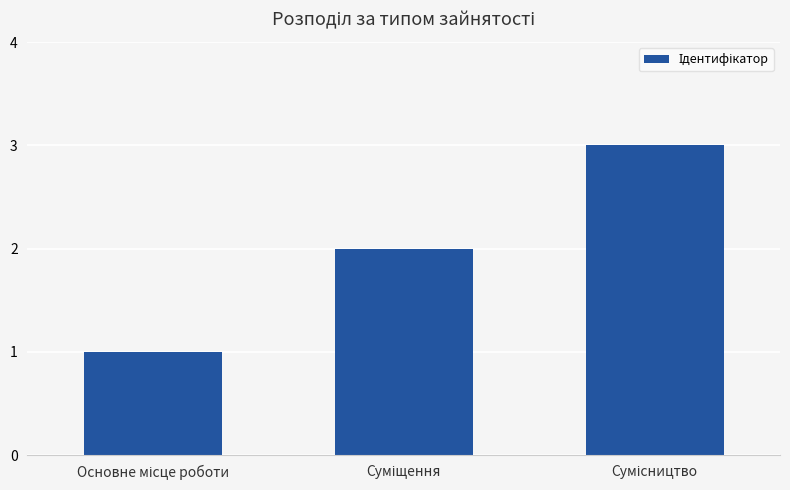

What is the greatest value displayed?

3